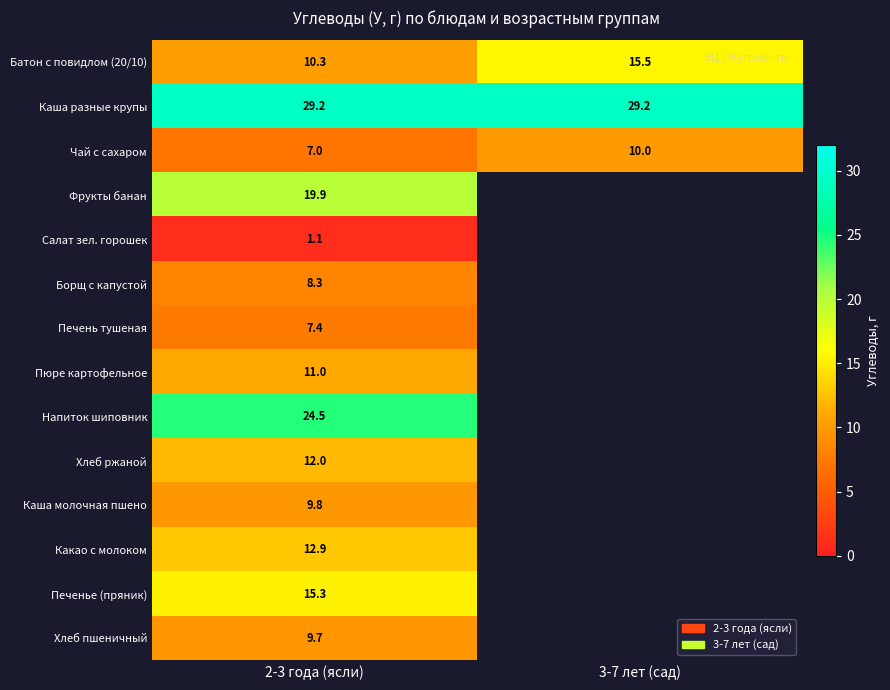

Rank the categories by Чай с сахаром value from highest to lowest.

3-7 лет (сад), 2-3 года (ясли)